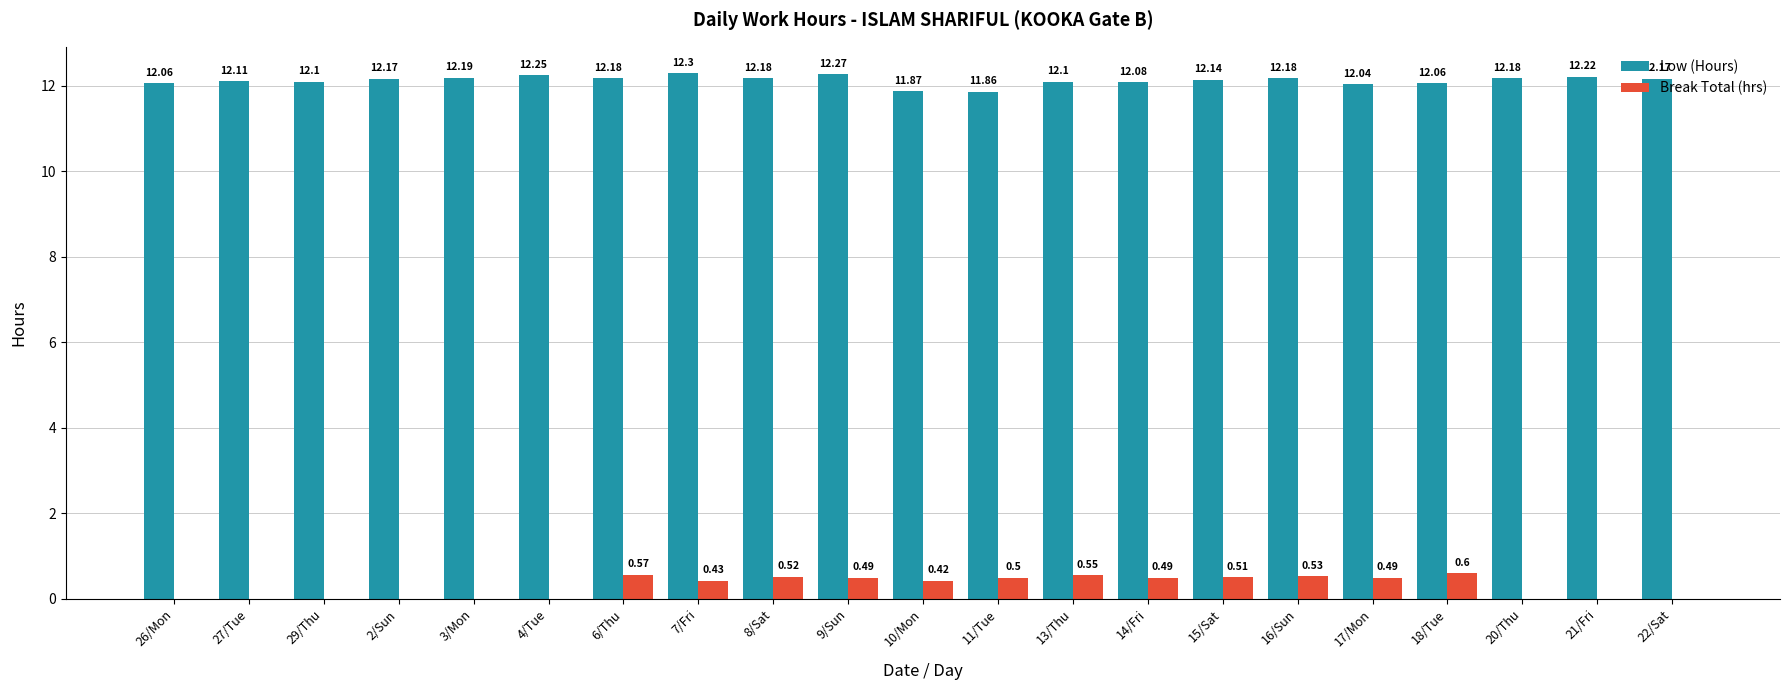

At which label does Low (Hours) first exceed 12?

26/Mon